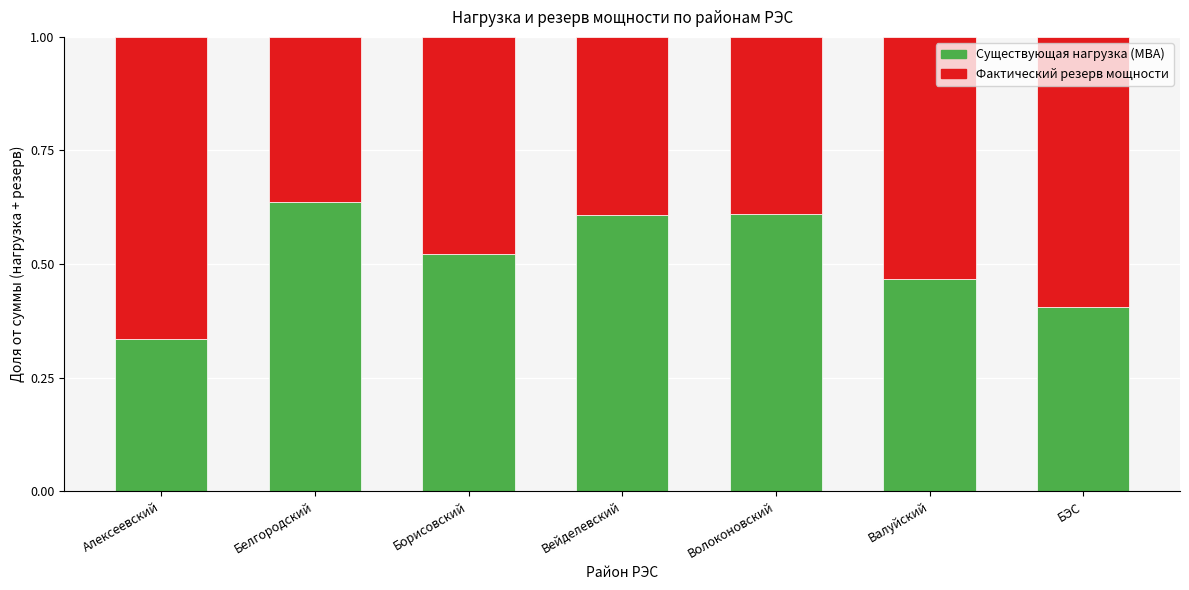

Count the Существующая нагрузка (МВА) values in the range 0 to 1.

7